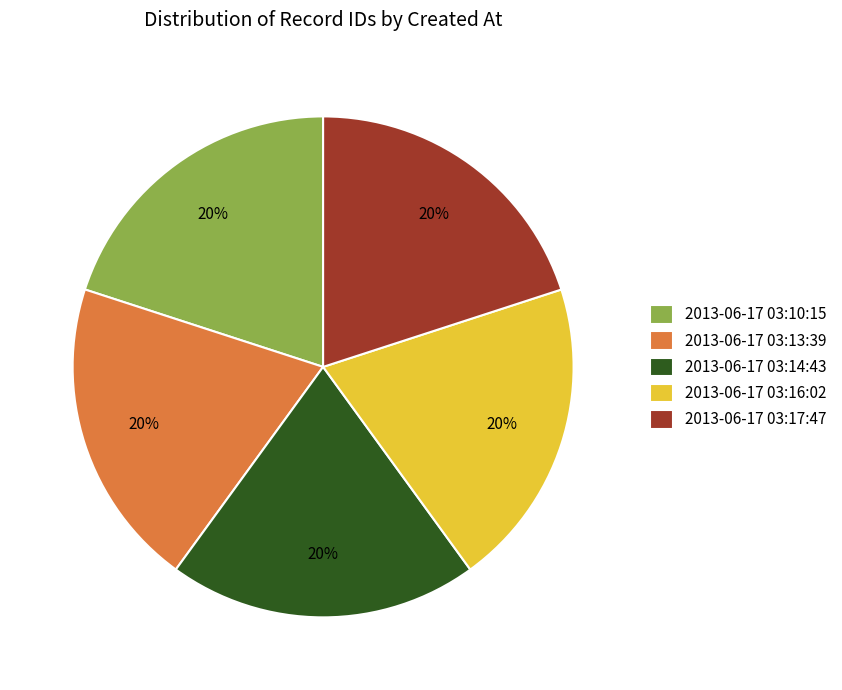

Is there a majority slice in this chart?

No